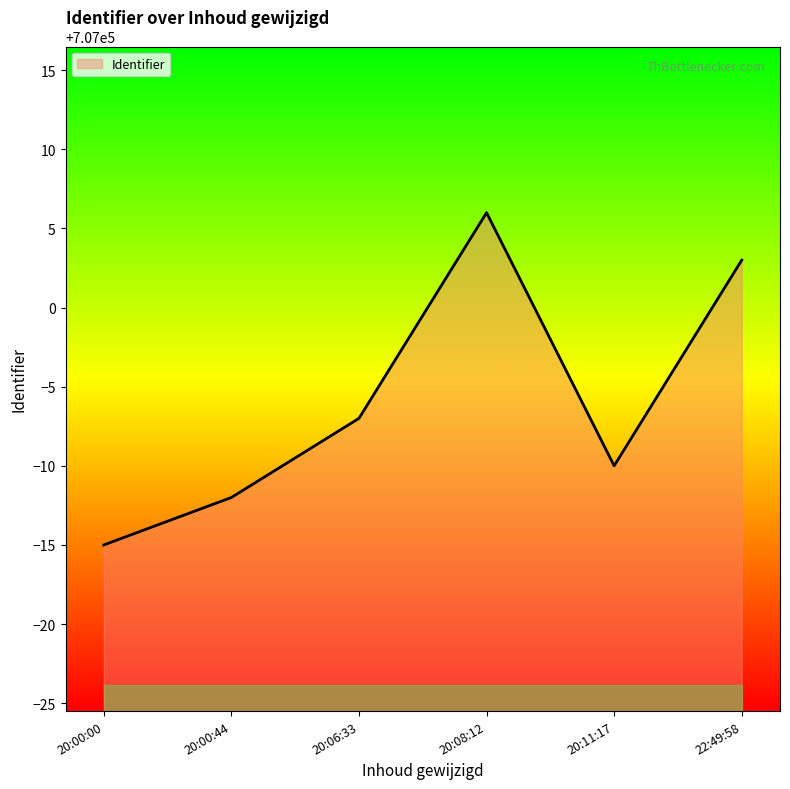

Reading left to right, what are all the values shown in this chart?

706985	706988	706993	707006	706990	707003